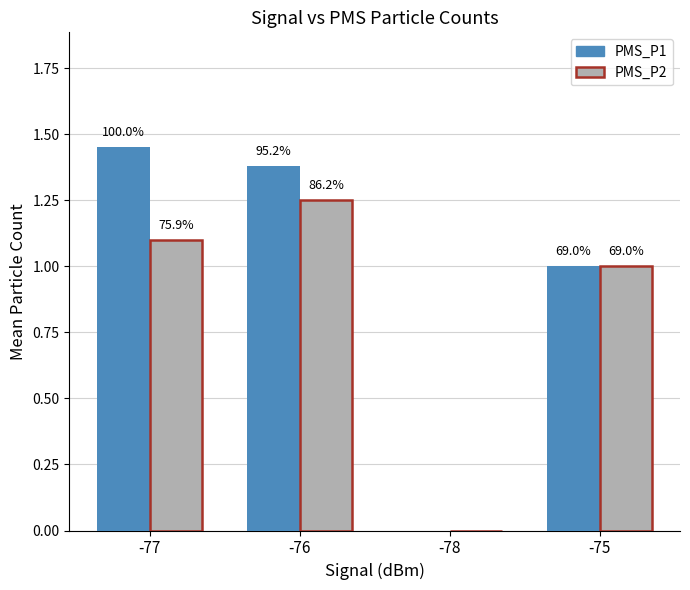

Are the bars horizontal?

No